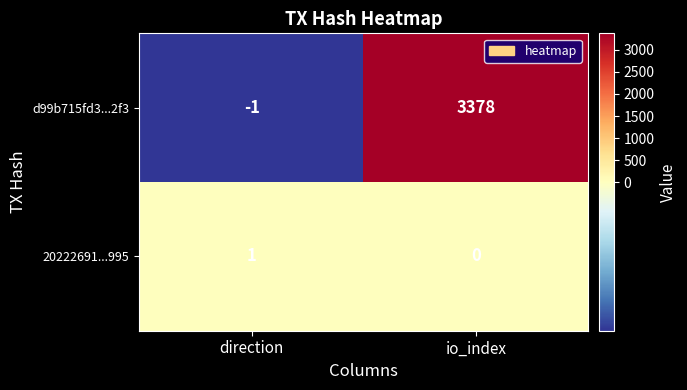

What value does the d99b715fd3...2f3 series have at io_index, to the nearest 10?

3380